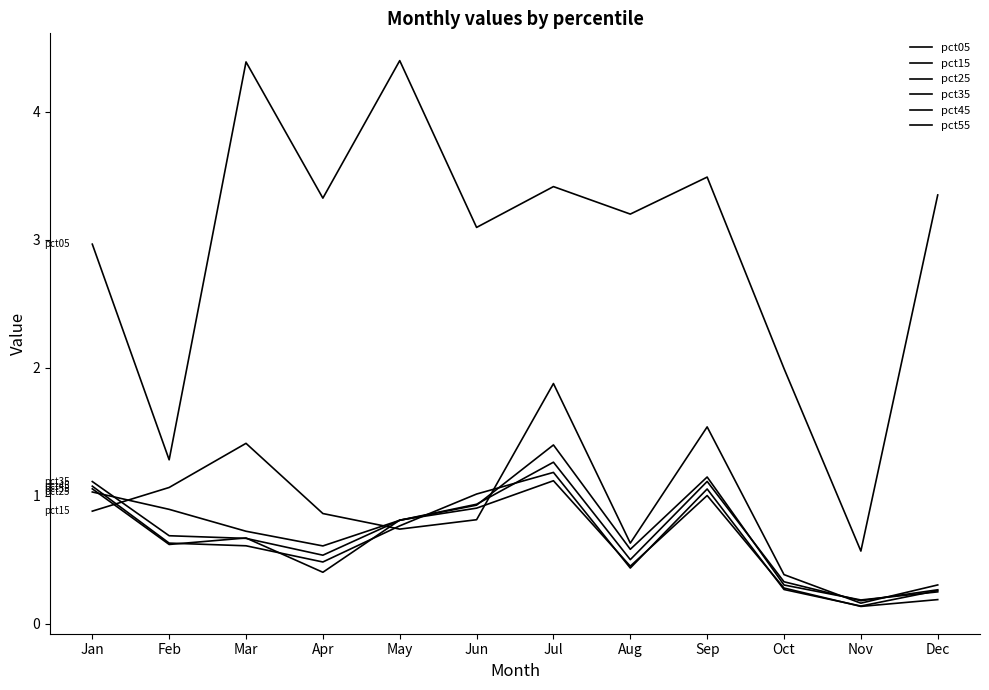

At which category does the chart reach its peak across all series?

May